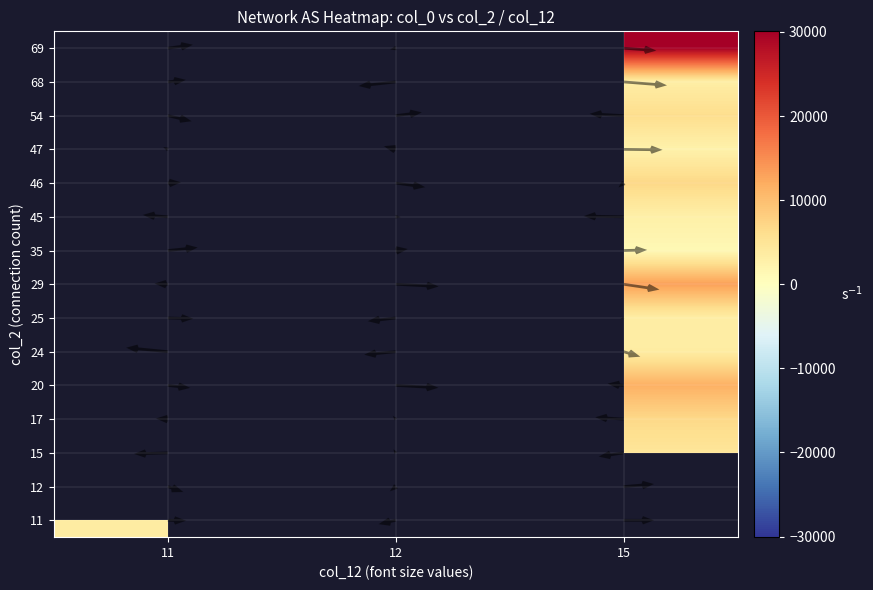

How many distinct data groups are displayed?

15